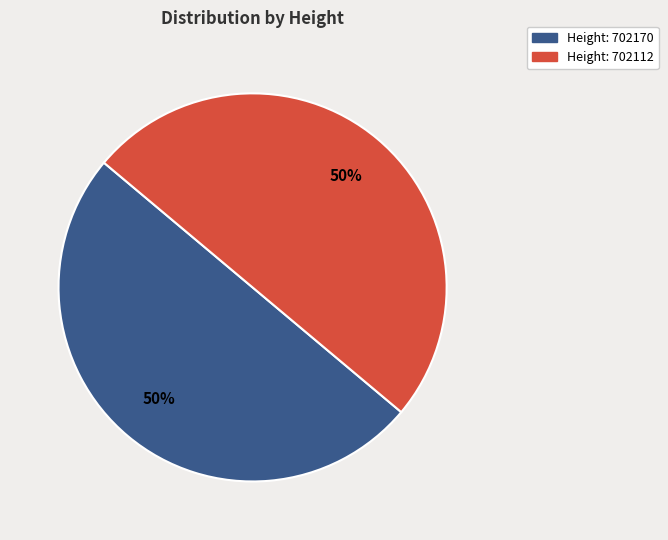

To the nearest percent, what is the average slice percentage?

50%